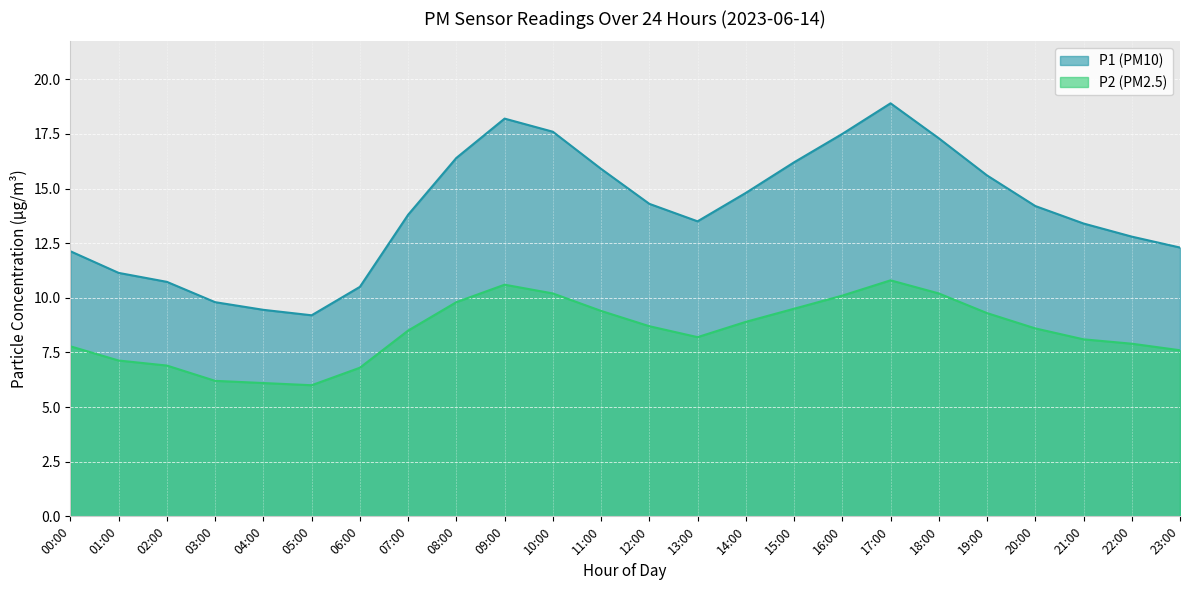

The P1 series shows 22.1 at 22:00. True or false?

False